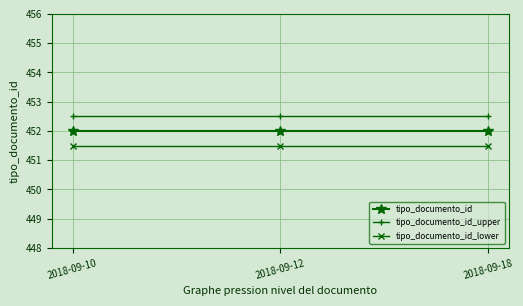

Rank the series at 2018-09-10 from highest to lowest value.

tipo_documento_id_upper, tipo_documento_id, tipo_documento_id_lower